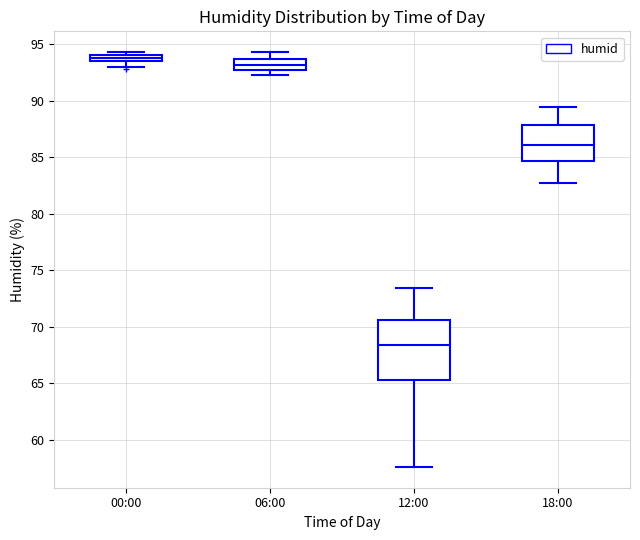

Comparing the boxes themselves (not the whiskers), which one is the tallest?

12:00